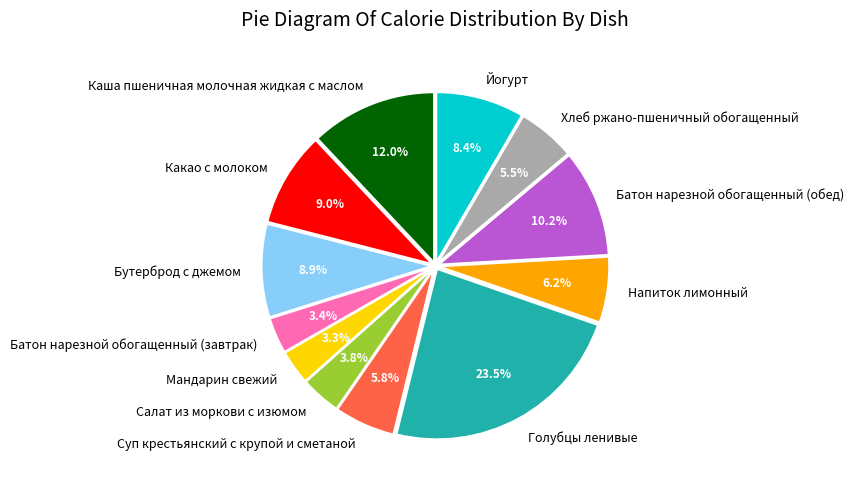

What is the ratio of the value at Бутерброд с джемом to the value at Голубцы ленивые?

0.4